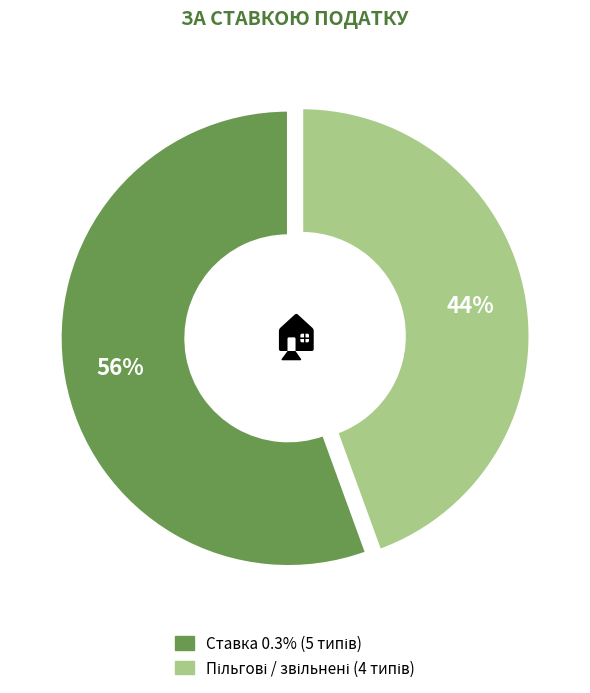

Count the number of slices in the pie.

9